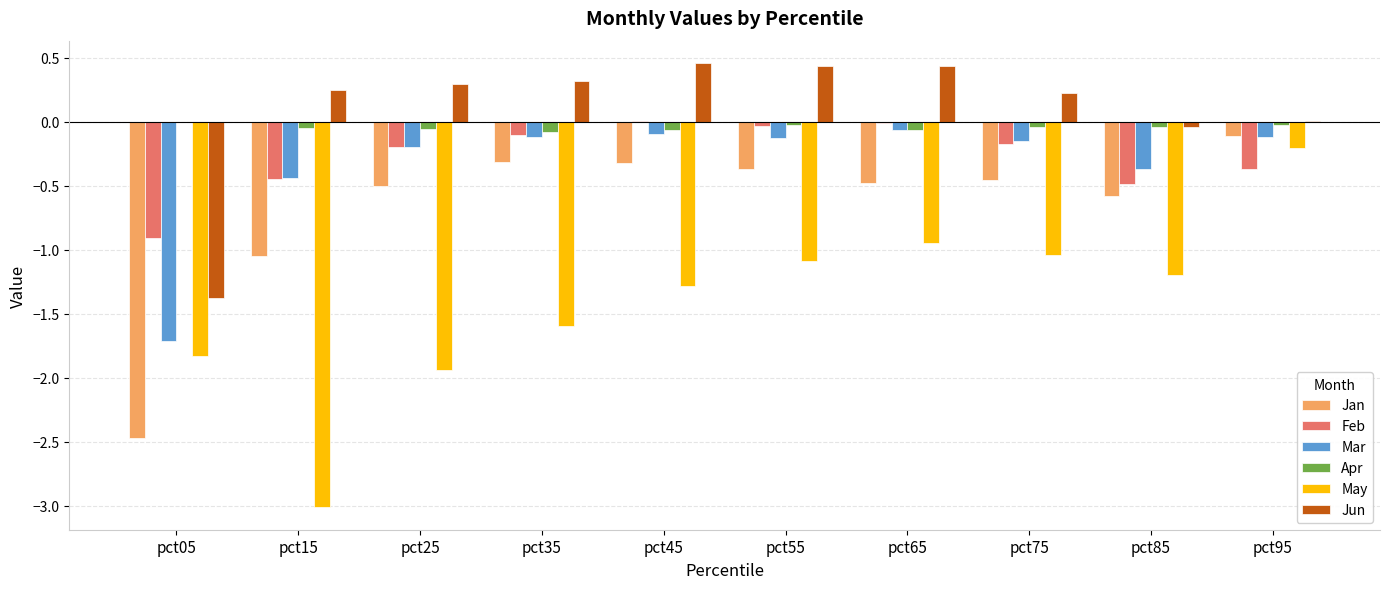

Between pct15 and pct95, which series saw the biggest shift?

May